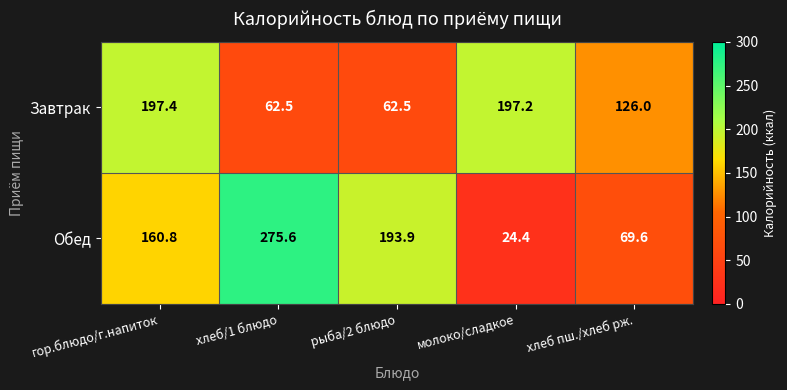

At which category is the sum across all series the highest?

гор.блюдо/г.напиток